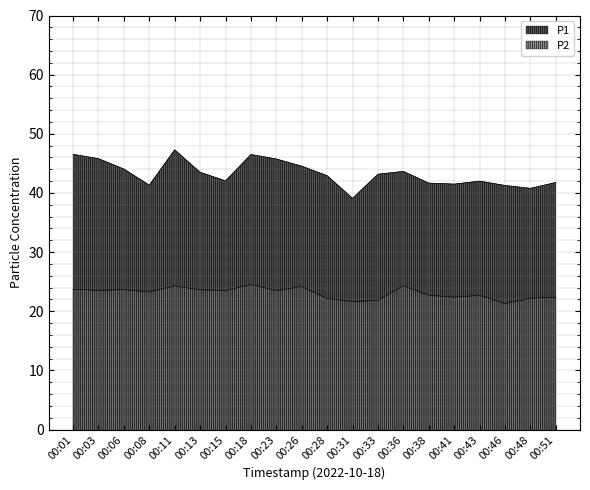

What is the sum of the P2 values at 00:08 and 00:38?

46.0